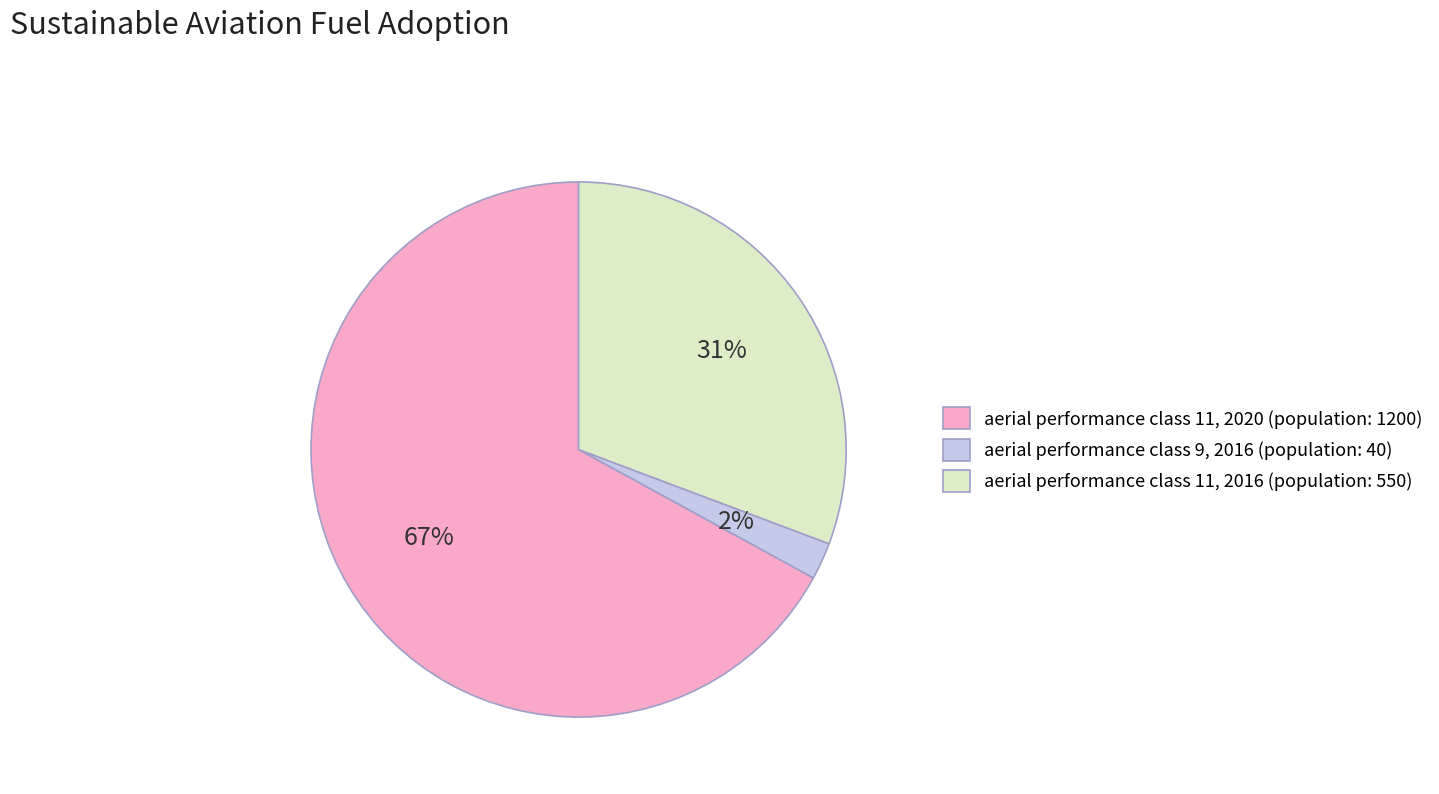

Is there a majority slice in this chart?

Yes